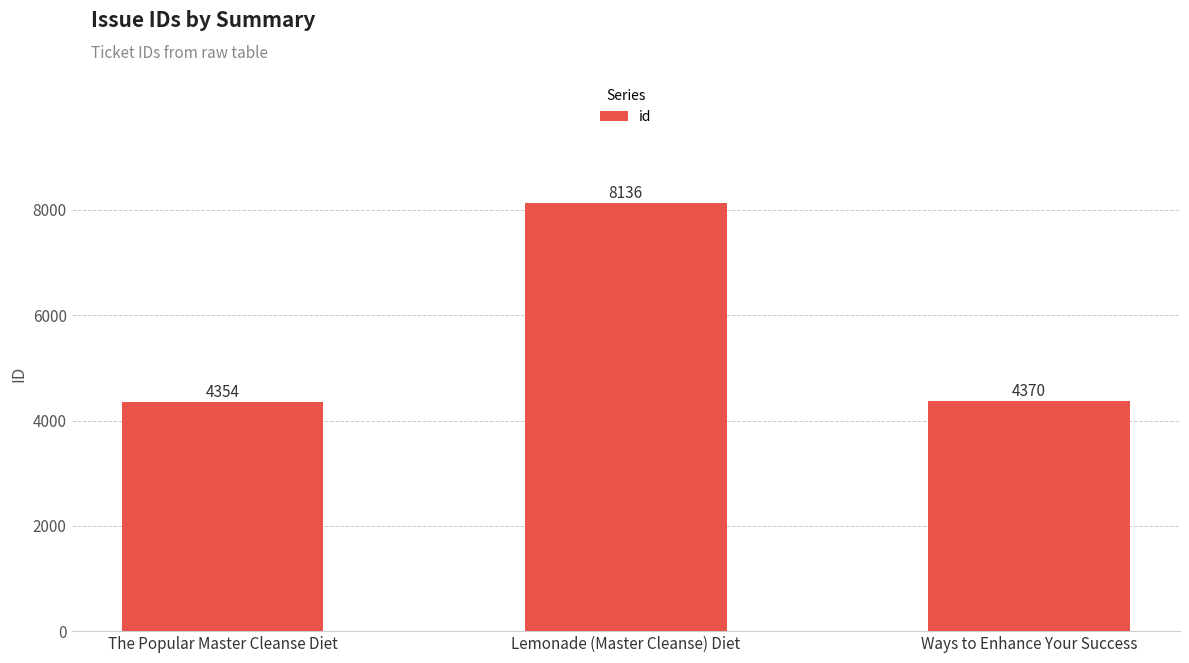

Does the chart contain any negative values?

No